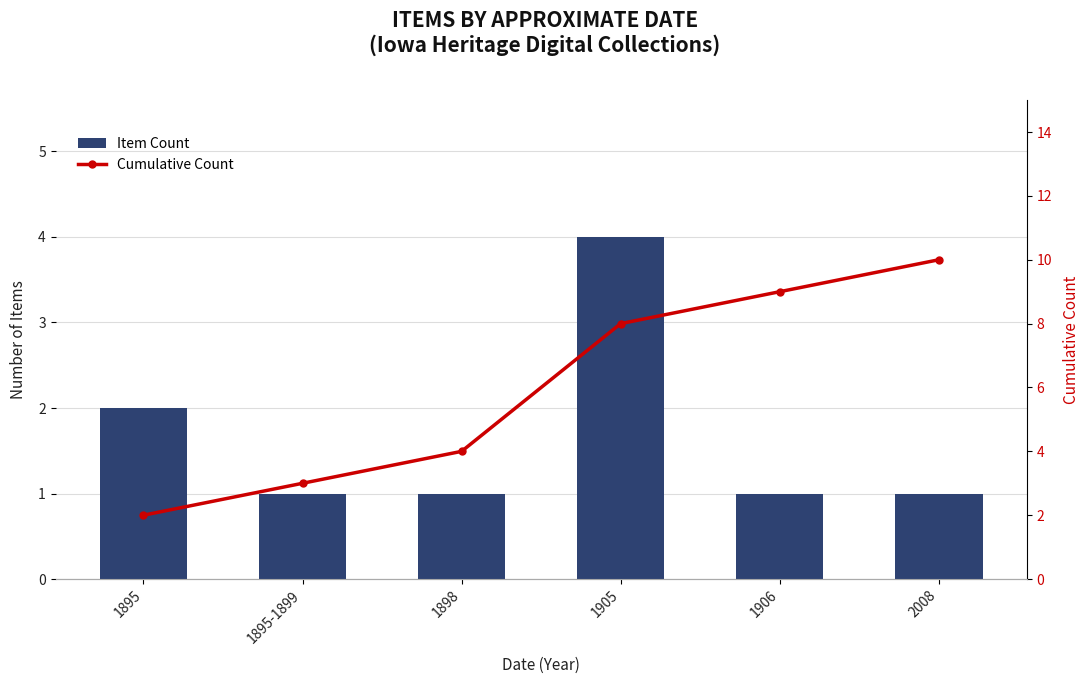

What is the difference between the highest and lowest values at 1906?

8